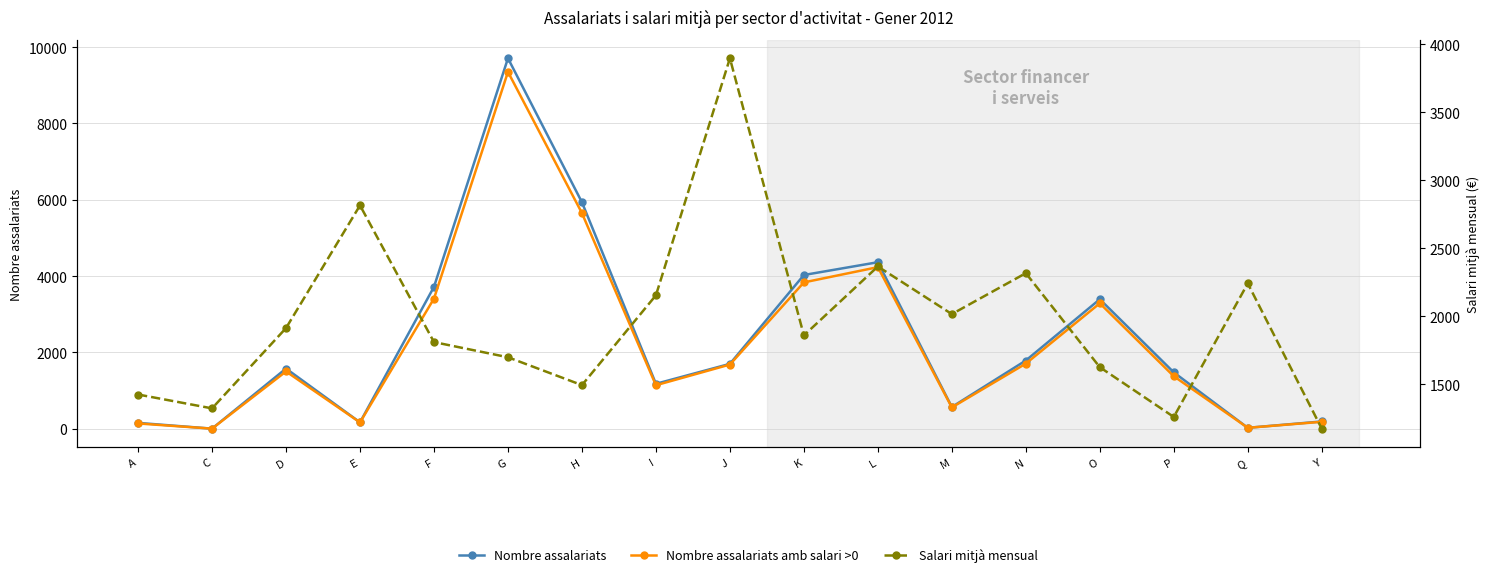

True or false: Salari mitjà mensual has a value of 2694.9 at G.

False